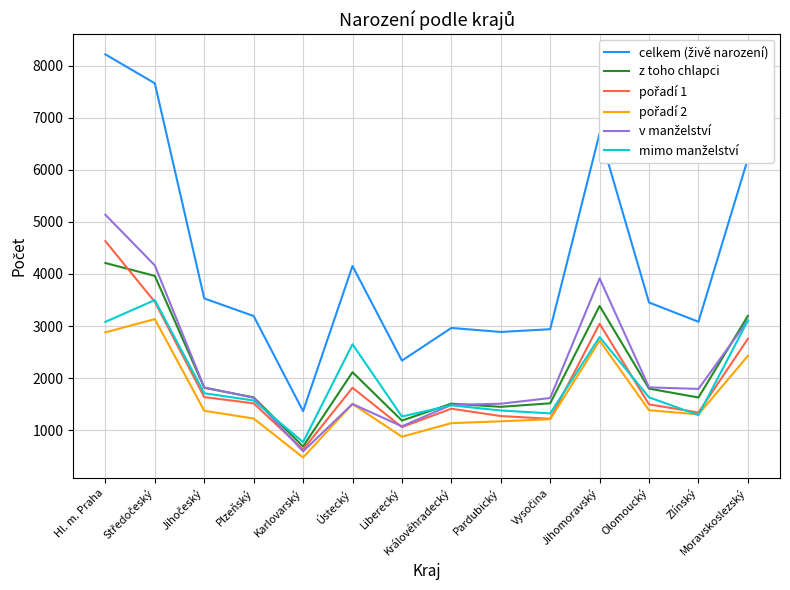

At which category is the sum across all series the highest?

Hl. m. Praha